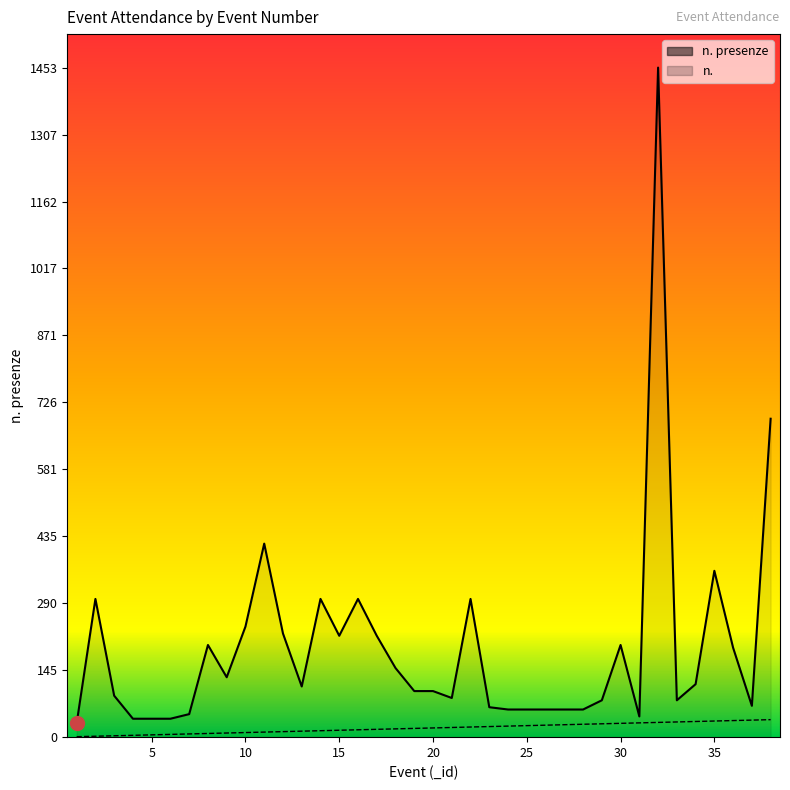

How many values in the n. presenze series exceed 110?

18